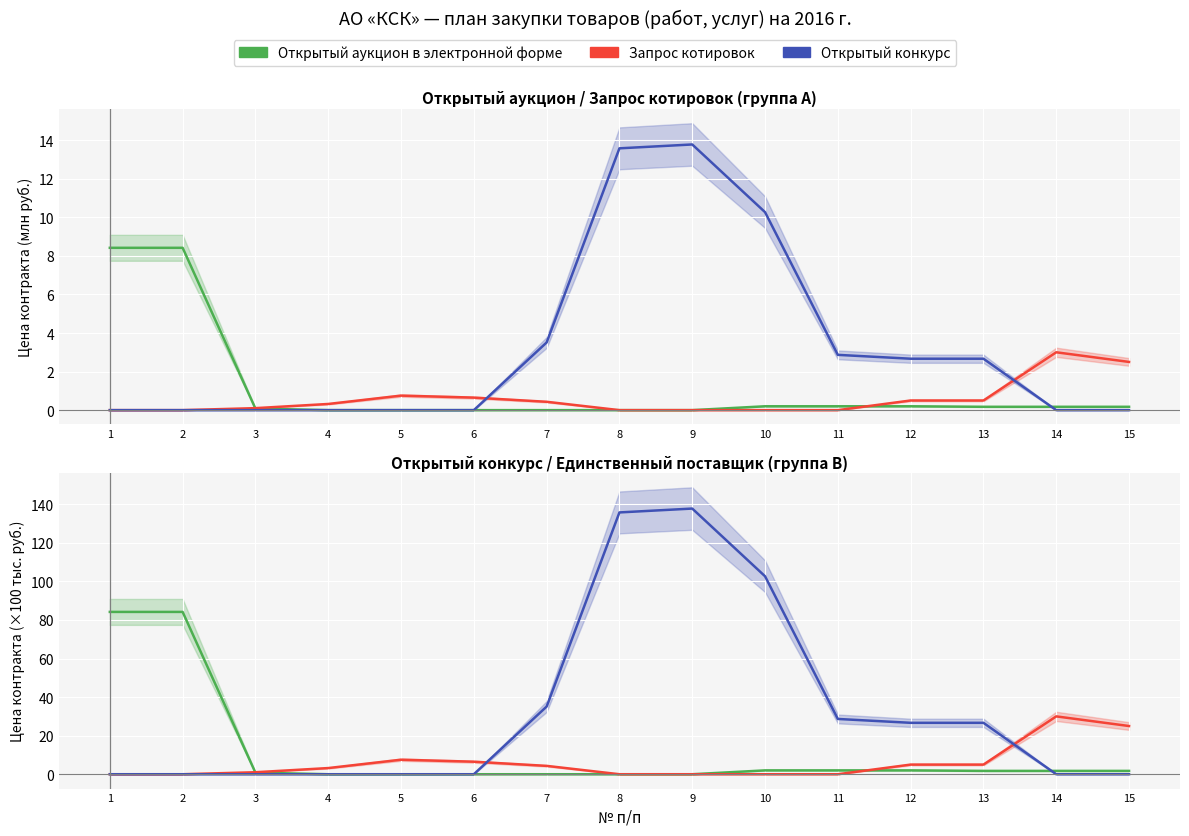

Between 2 and 4, which series saw the biggest shift?

Открытый аукцион в электронной форме